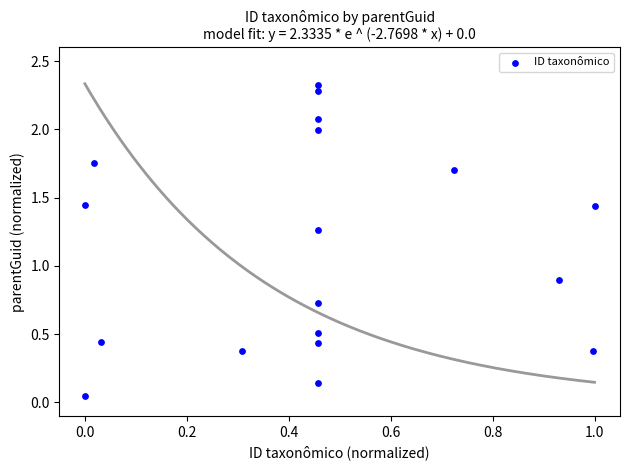

What Y value in the scatter plot is closest to 1?

0.9